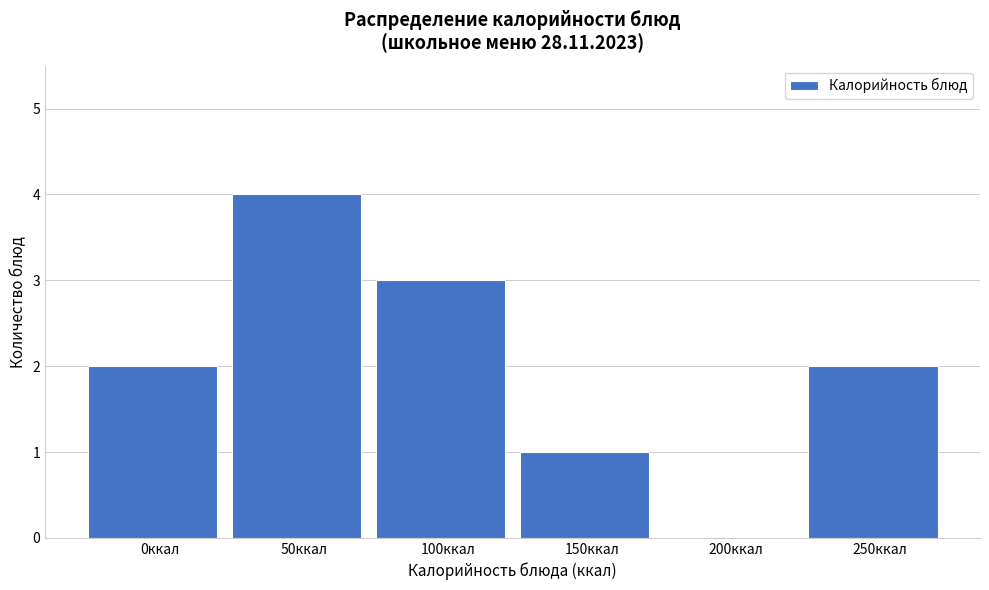

Reading left to right, extract all data points from this chart.

0ккал=2	50ккал=4	100ккал=3	150ккал=1	200ккал=0	250ккал=2